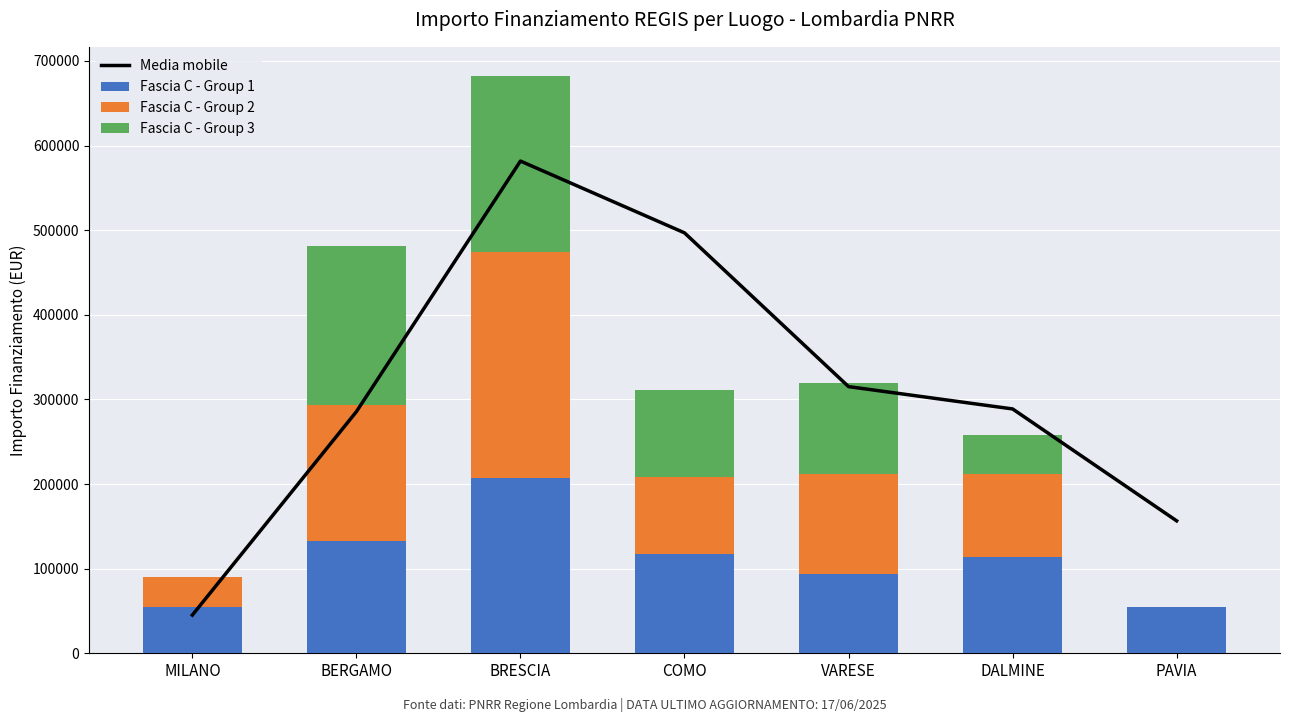

What position from the left is COMO?

4